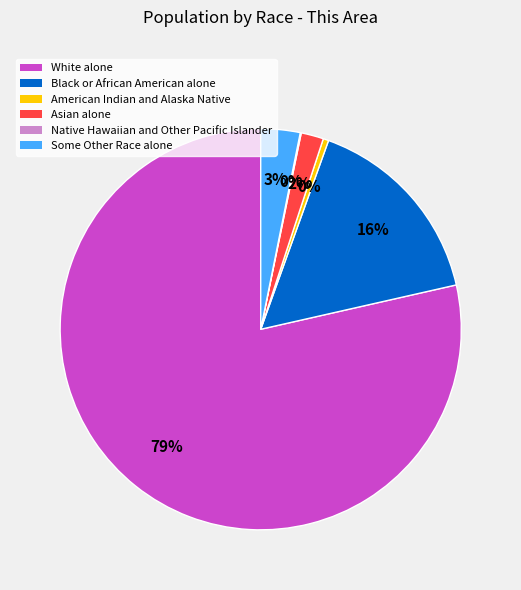

Combined, do Some Other Race alone and Asian alone account for over 50%?

No